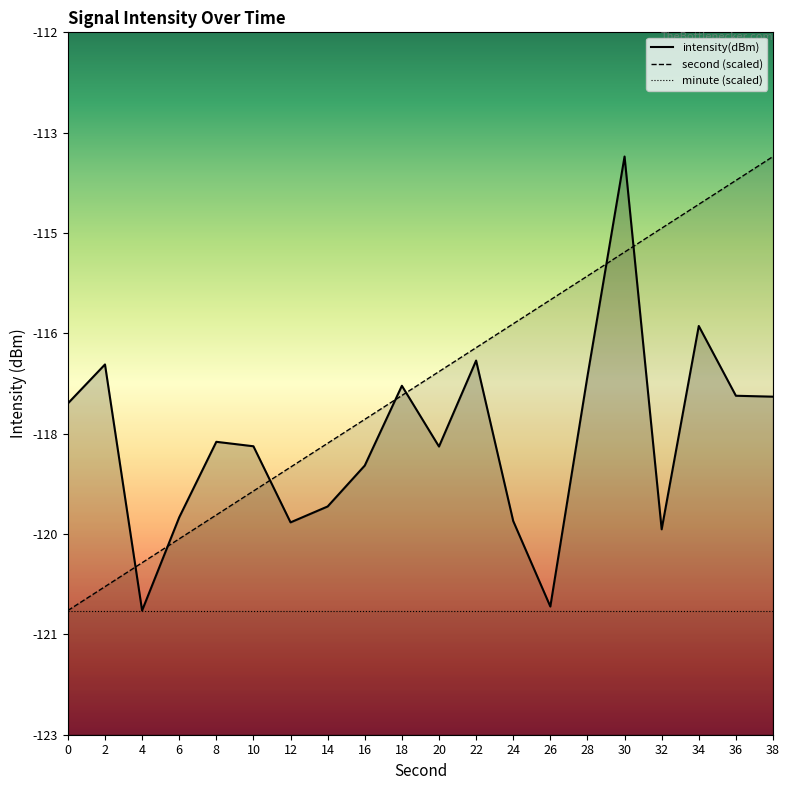

What is the difference between the maximum and minimum values in the intensity series?

7.3